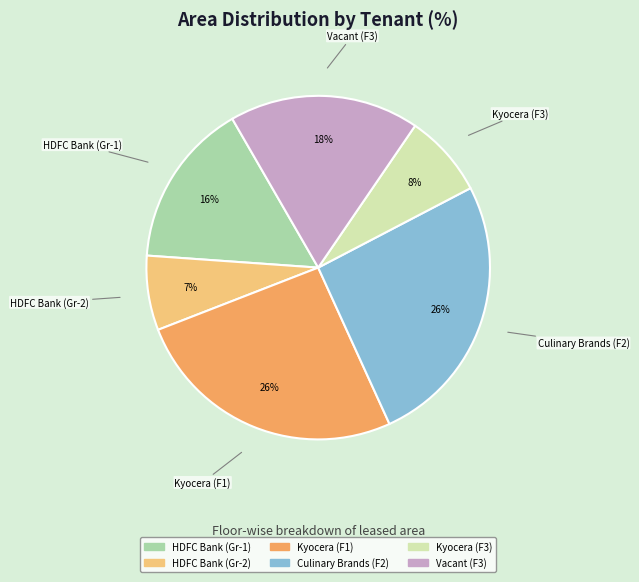

Does any single category account for the majority?

No